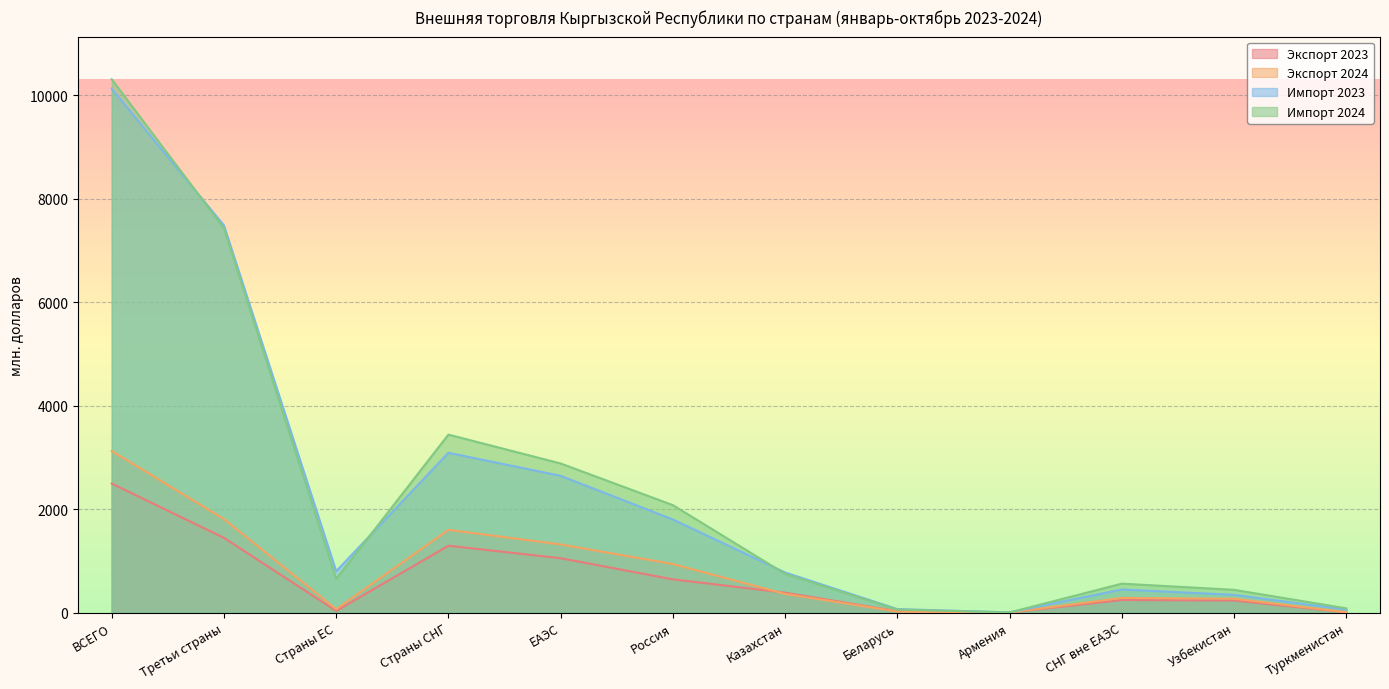

What are all the series names shown in the legend?

Экспорт 2023, Экспорт 2024, Импорт 2023, Импорт 2024